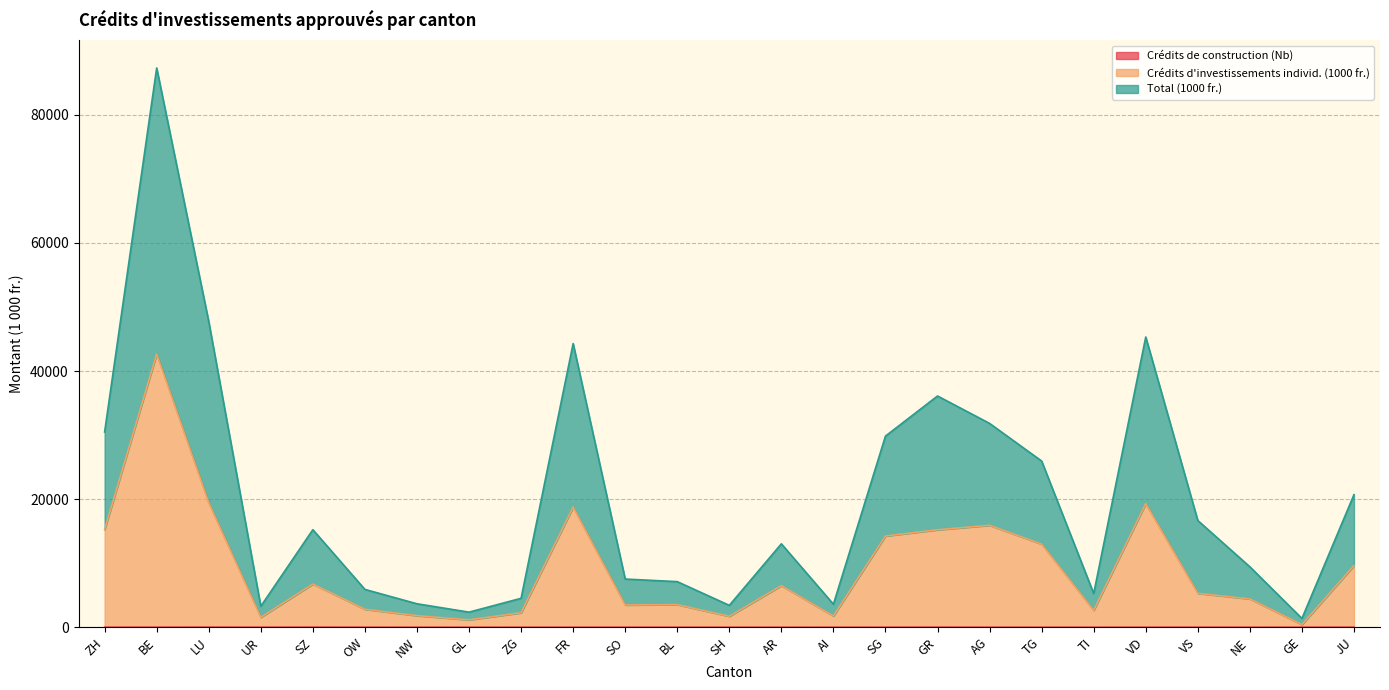

Does the chart have visible grid lines?

Yes